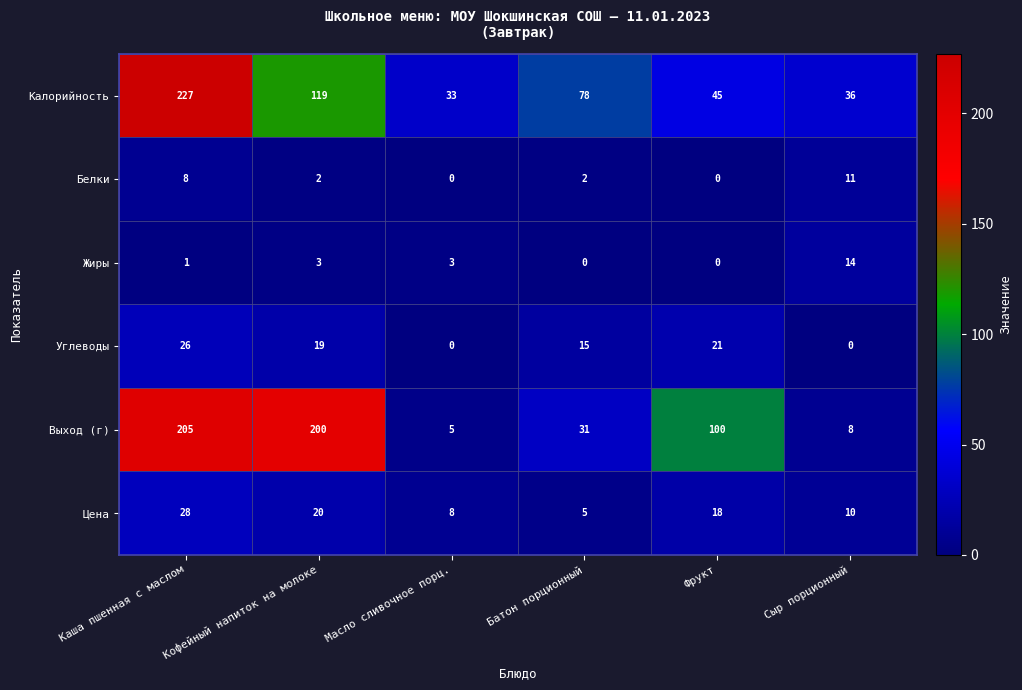

List the series in order of their peak value, highest first.

Калорийность, Выход (г), Цена, Углеводы, Жиры, Белки